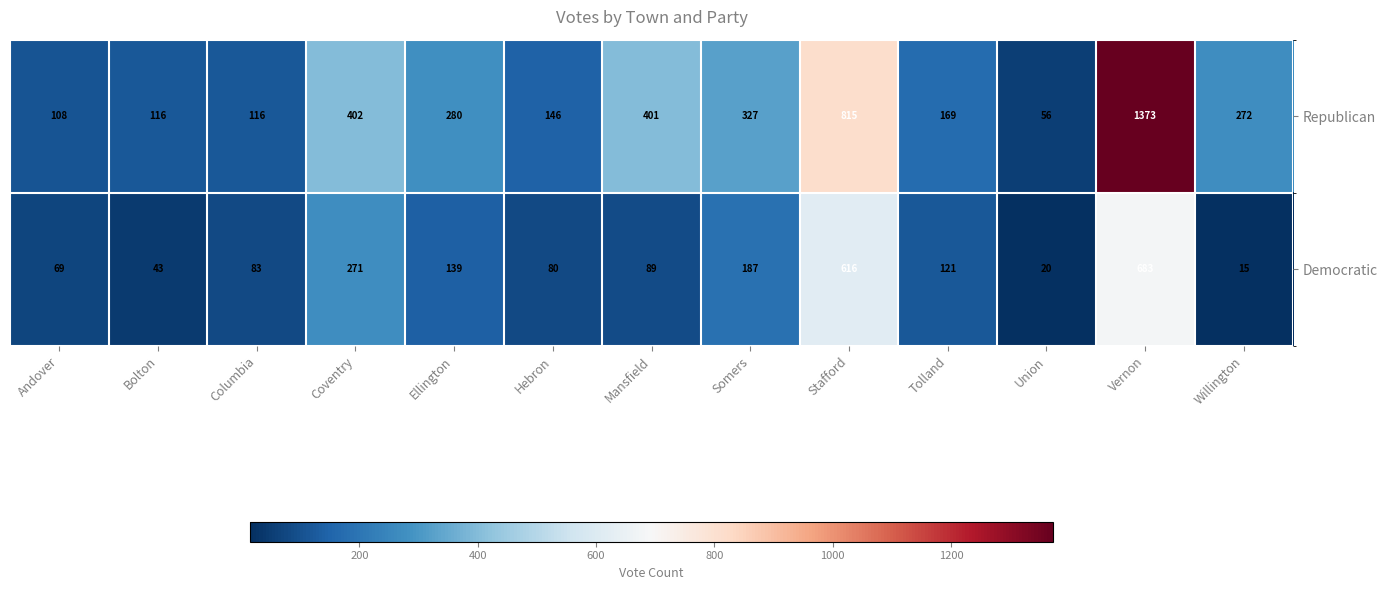

Reading left to right, transcribe all the data shown in this chart.

Republican: 108	116	116	402	280	146	401	327	815	169	56	1373	272
Democratic: 69	43	83	271	139	80	89	187	616	121	20	683	15